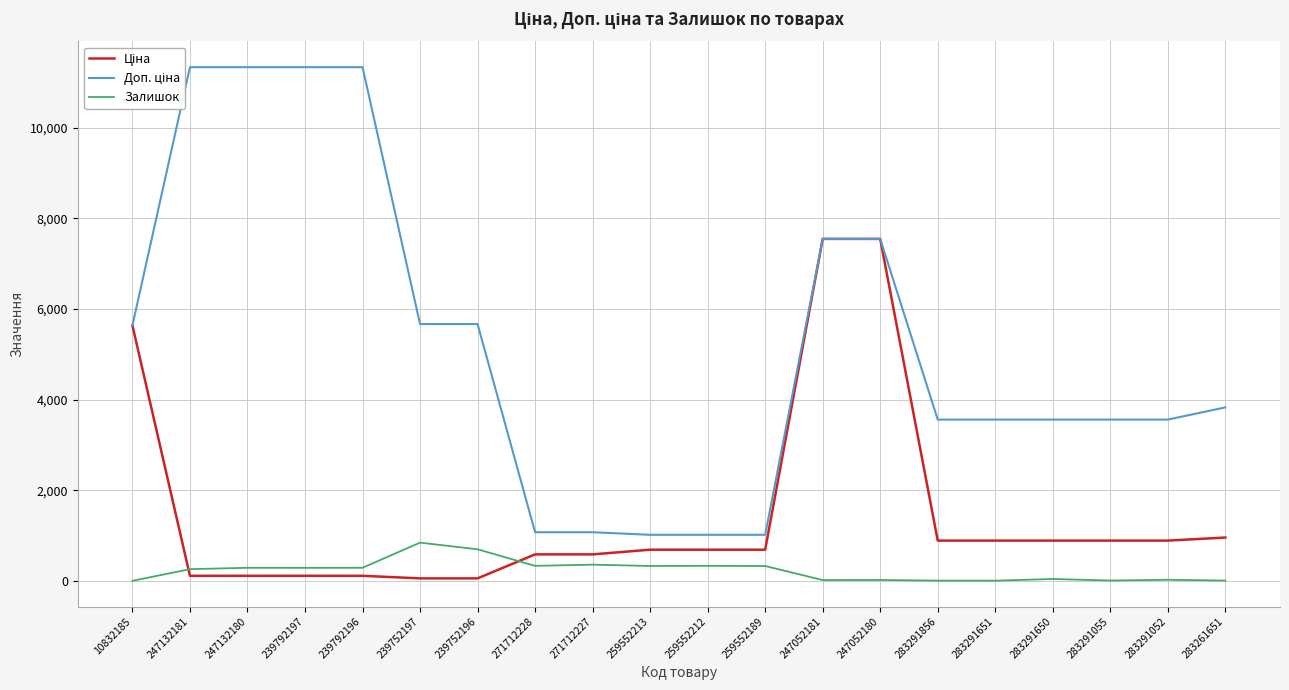

How many lines are shown in the chart?

3